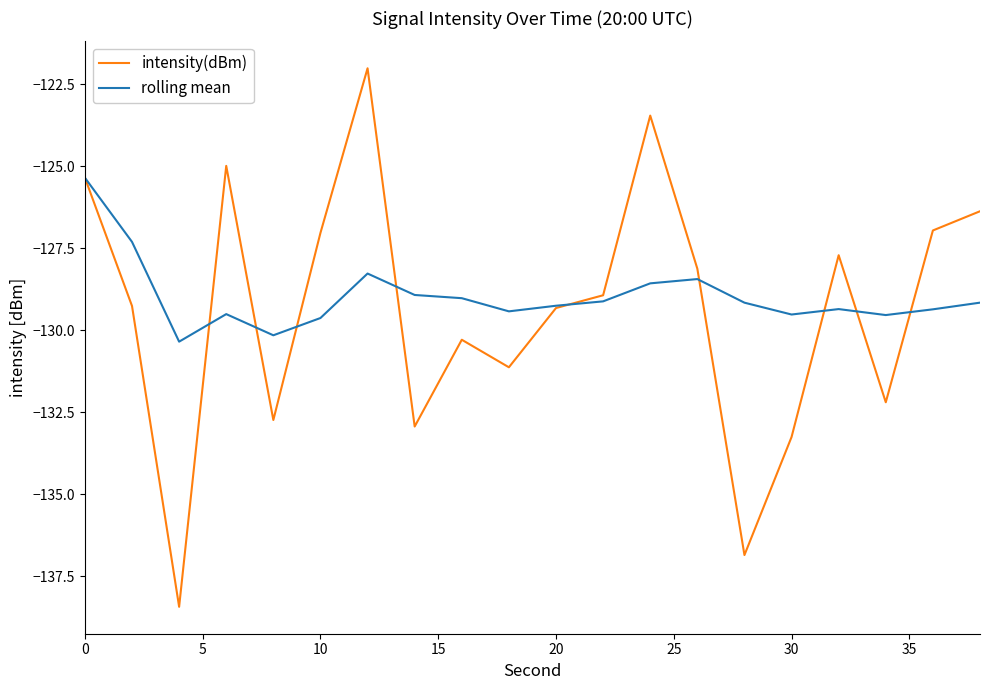

Rank the series by their maximum value, from highest to lowest.

intensity(dBm), rolling mean